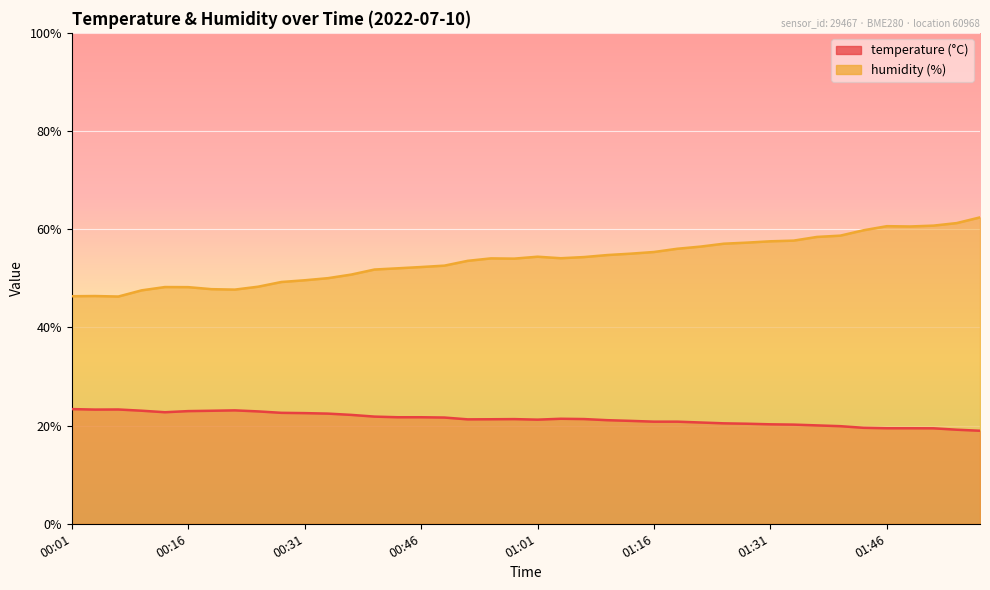

Rank the series by their average value, from lowest to highest.

temperature, humidity